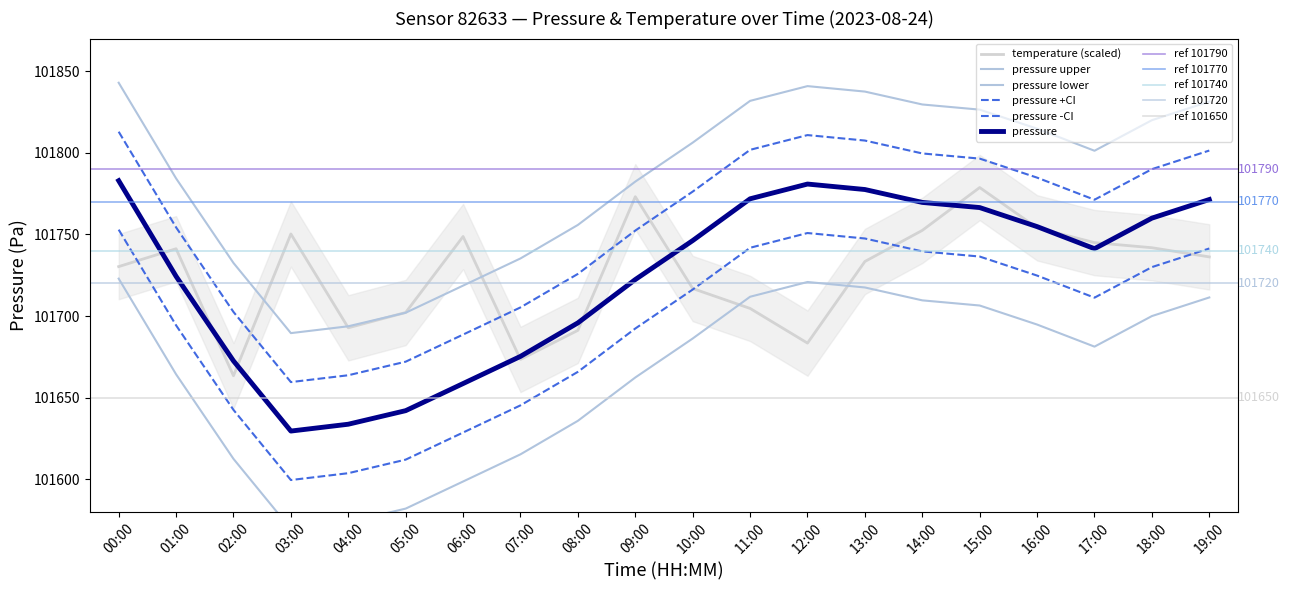

Which series changed the most between 01:00 and 02:00?

temperature